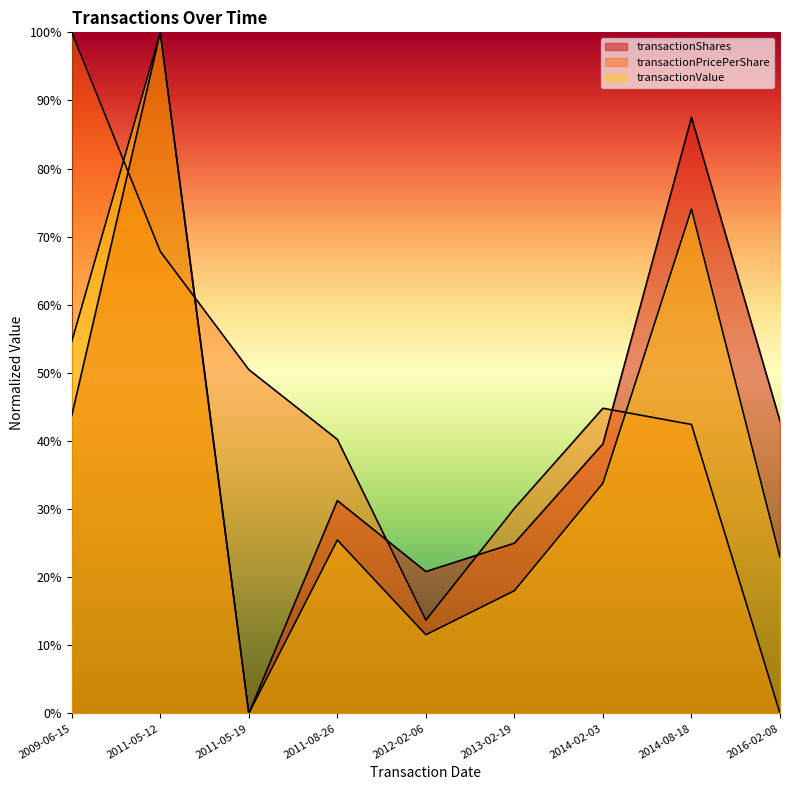

List the labels in order of transactionPricePerShare value, largest first.

2009-06-15, 2011-05-12, 2011-05-19, 2014-02-03, 2014-08-18, 2011-08-26, 2013-02-19, 2012-02-06, 2016-02-08